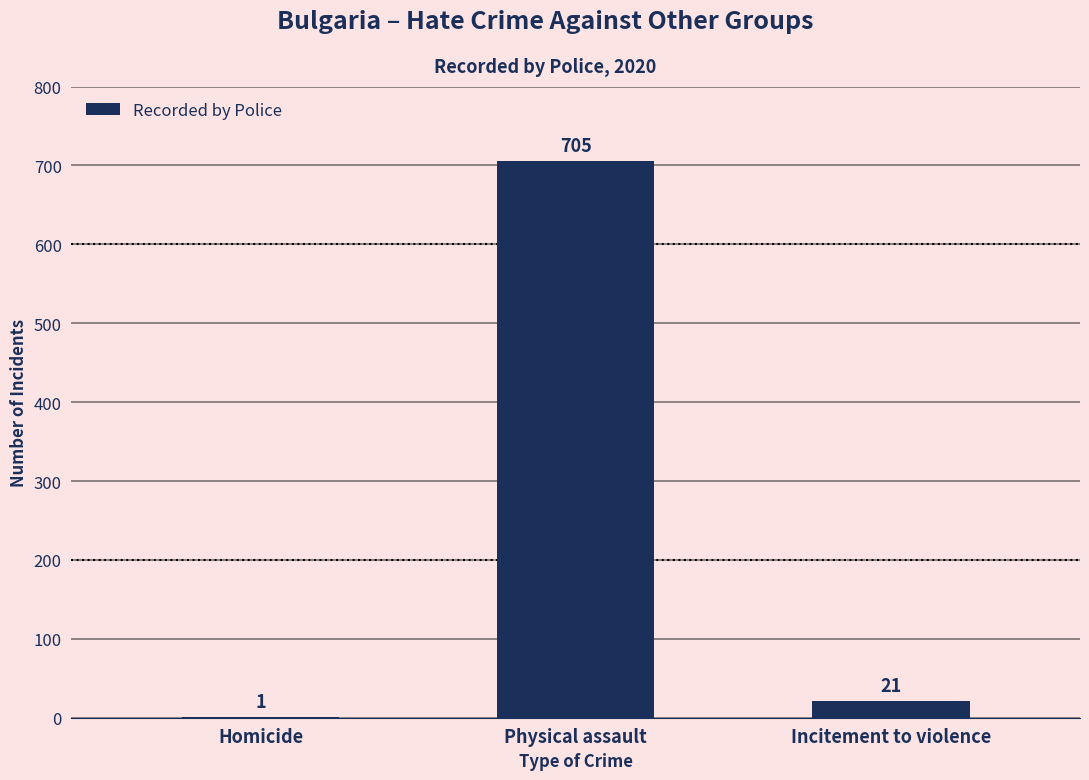

Reading left to right, what are all the values shown in this chart?

Homicide=1	Physical assault=705	Incitement to violence=21